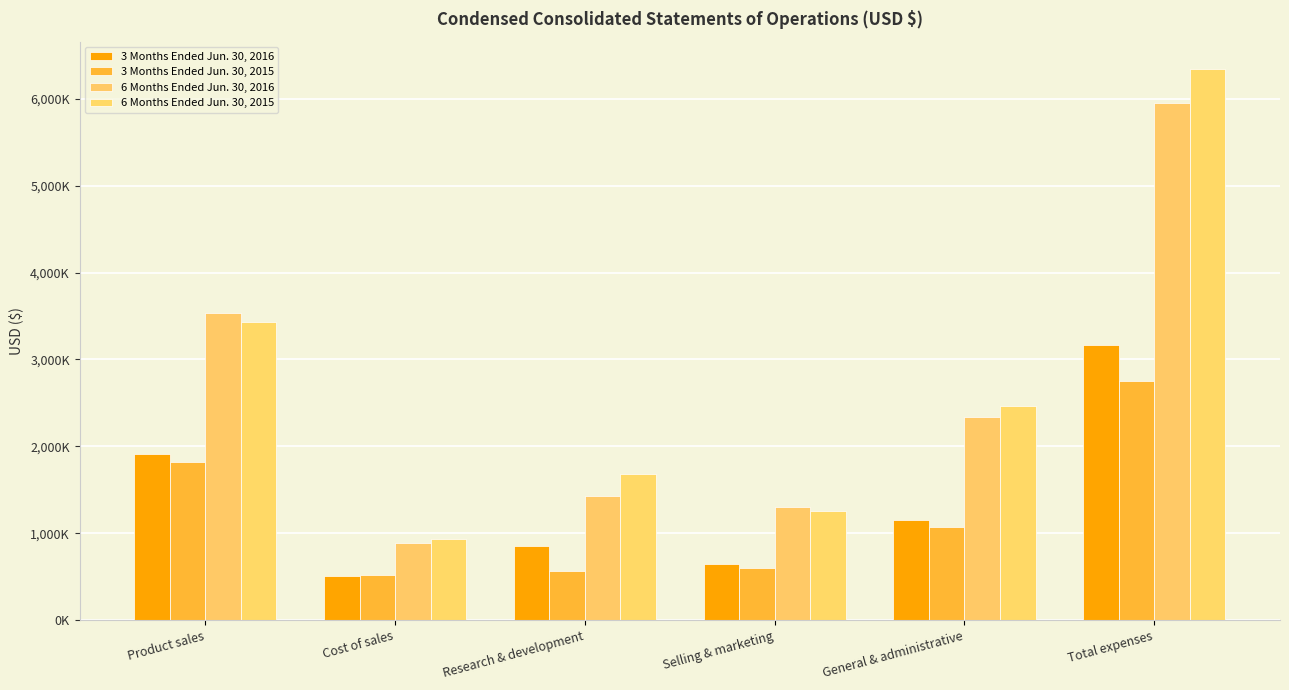

Reading left to right, list all the values displayed in this chart.

3 Months Ended Jun. 30, 2016: Product sales=1916000	Cost of sales=506000	Research & development=852000	Selling & marketing=651000	General & administrative=1156000	Total expenses=3165000
3 Months Ended Jun. 30, 2015: Product sales=1815000	Cost of sales=516000	Research & development=567000	Selling & marketing=602000	General & administrative=1067000	Total expenses=2752000
6 Months Ended Jun. 30, 2016: Product sales=3532000	Cost of sales=883000	Research & development=1431000	Selling & marketing=1299000	General & administrative=2335000	Total expenses=5948000
6 Months Ended Jun. 30, 2015: Product sales=3437000	Cost of sales=934000	Research & development=1685000	Selling & marketing=1256000	General & administrative=2465000	Total expenses=6340000